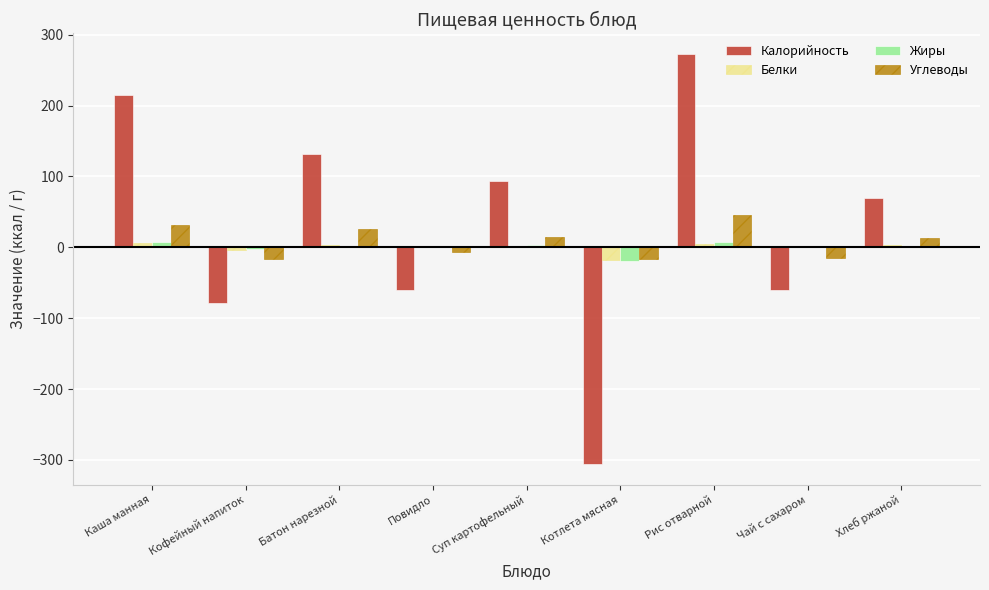

Between Повидло and Хлеб ржаной, which series saw the biggest shift?

Калорийность